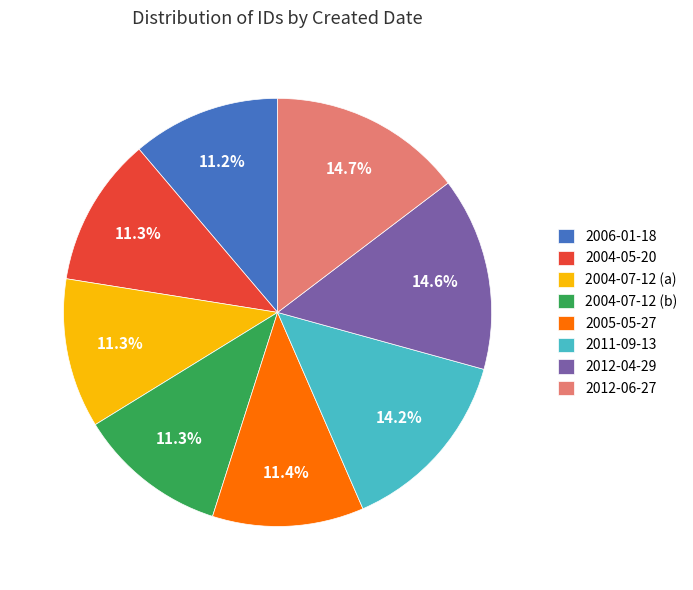

Do 2011-09-13 and 2006-01-18 together represent more than half of the pie?

No